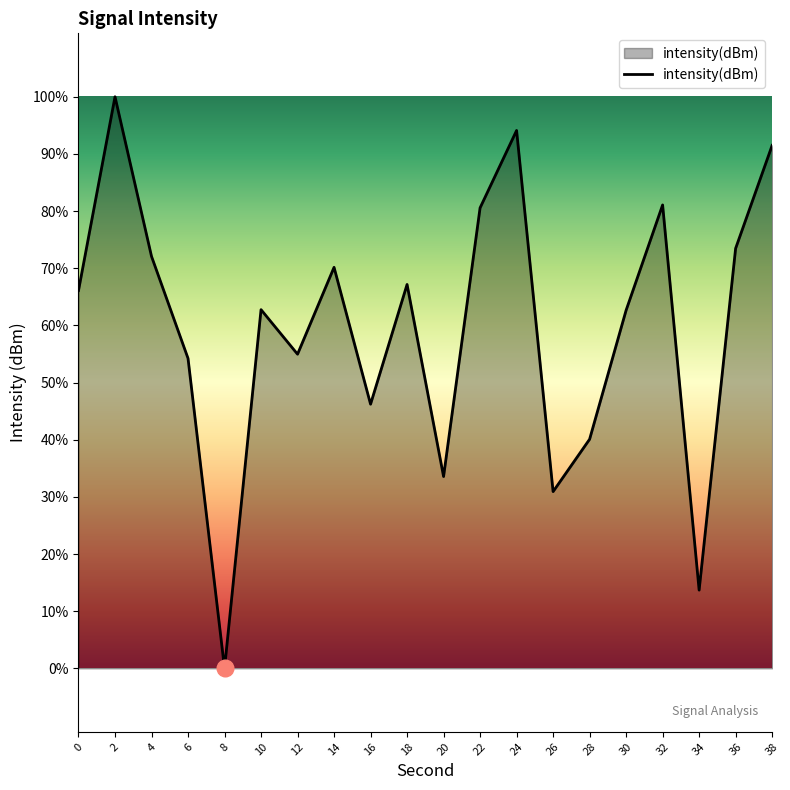

Reading right to left, list all the values displayed in this chart.

-119.6	-122.9	-133.7	-121.5	-124.8	-128.9	-130.6	-119.2	-121.6	-130.1	-124.0	-127.8	-123.5	-126.2	-124.8	-136.1	-126.4	-123.1	-118.1	-124.2